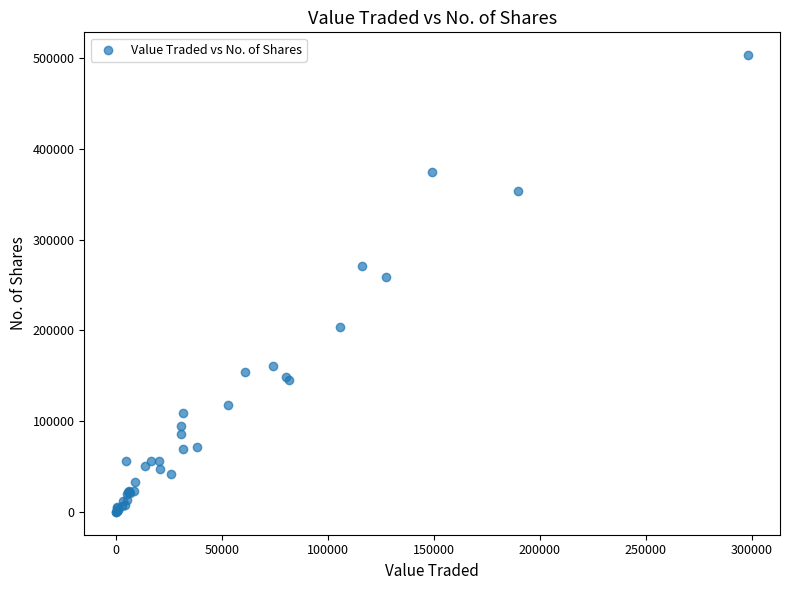

What Y value in the scatter plot is closest to 251648?

259221